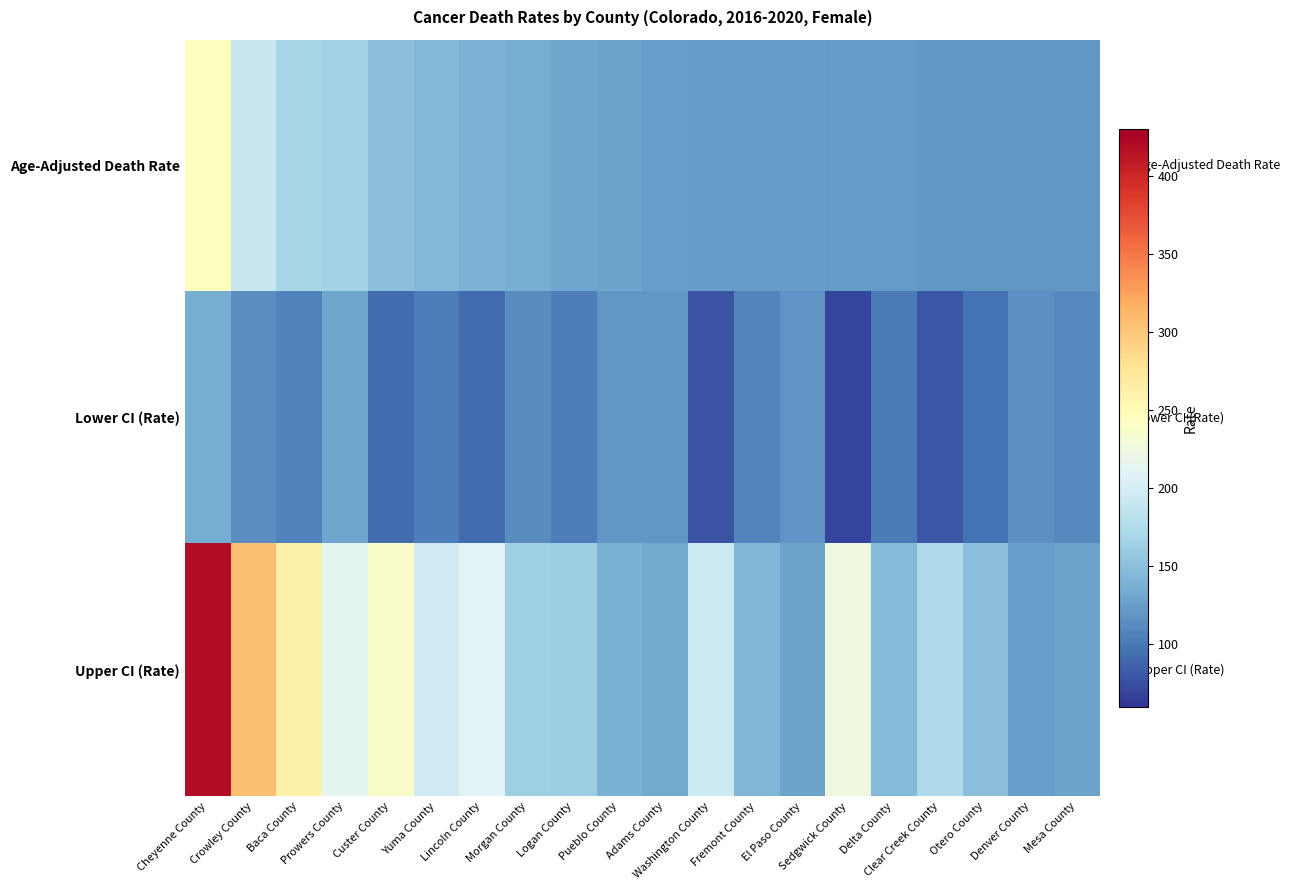

Which category has the lowest value across all series?

Sedgwick County